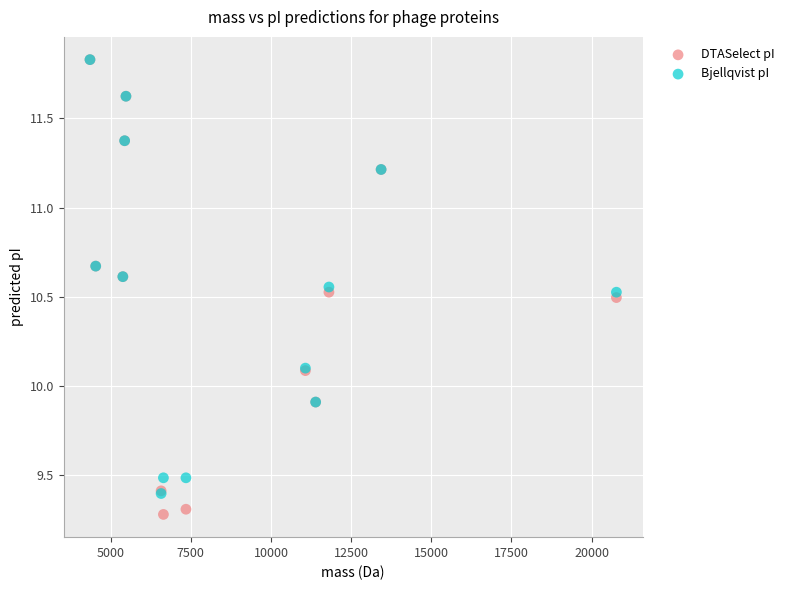

Which series reaches the minimum Y coordinate?

DTASelect pI